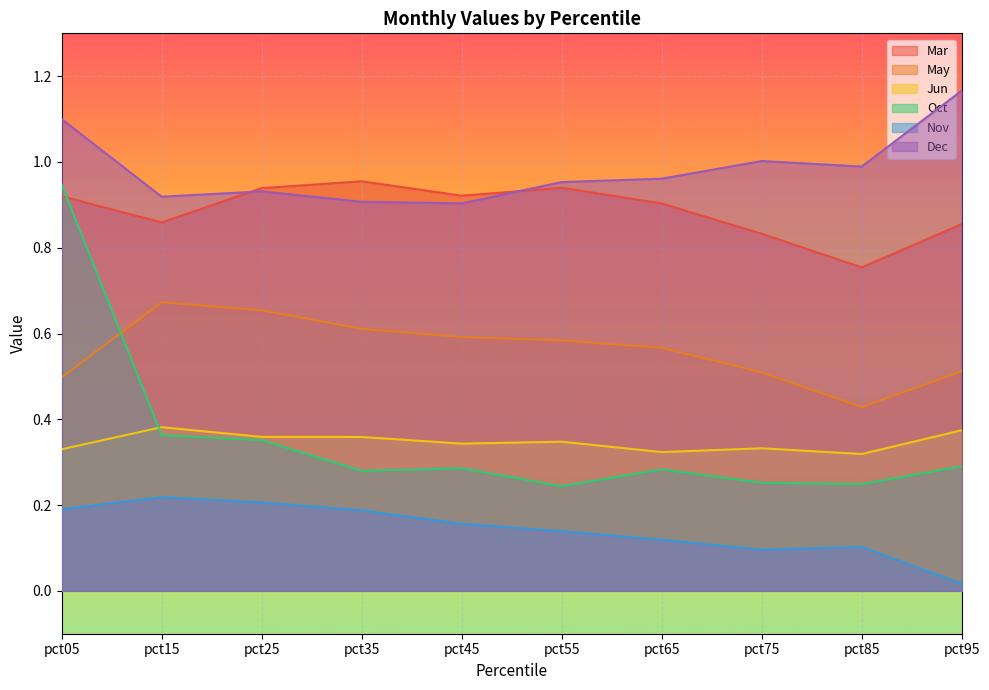

Rank the categories by Dec value from highest to lowest.

pct95, pct05, pct75, pct85, pct65, pct55, pct25, pct15, pct35, pct45